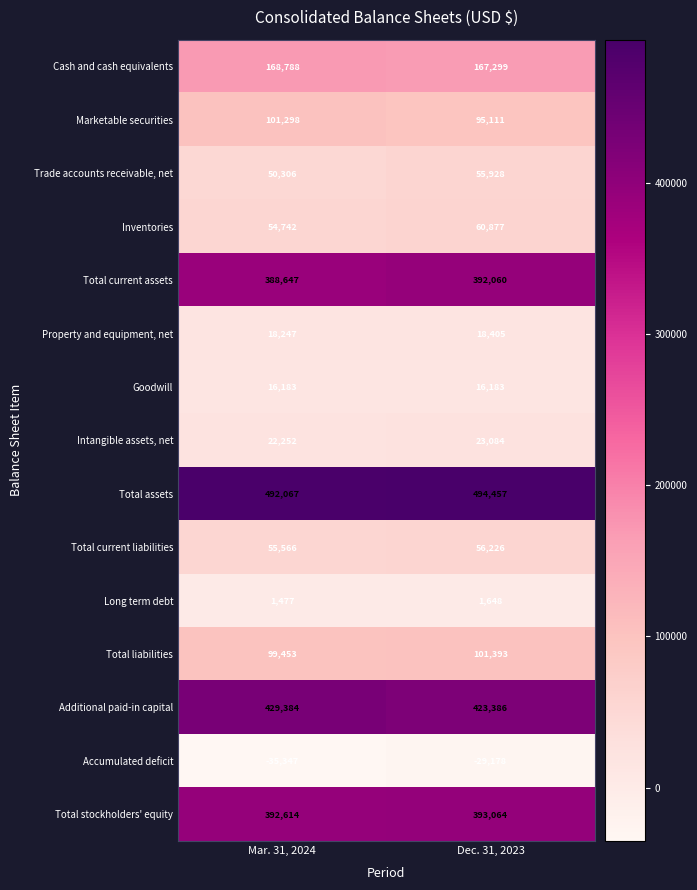

Reading left to right, transcribe all the data shown in this chart.

Cash and cash equivalents: Mar. 31, 2024=168788	Dec. 31, 2023=167299
Marketable securities: Mar. 31, 2024=101298	Dec. 31, 2023=95111
Trade accounts receivable, net: Mar. 31, 2024=50306	Dec. 31, 2023=55928
Inventories: Mar. 31, 2024=54742	Dec. 31, 2023=60877
Total current assets: Mar. 31, 2024=388647	Dec. 31, 2023=392060
Property and equipment, net: Mar. 31, 2024=18247	Dec. 31, 2023=18405
Goodwill: Mar. 31, 2024=16183	Dec. 31, 2023=16183
Intangible assets, net: Mar. 31, 2024=22252	Dec. 31, 2023=23084
Total assets: Mar. 31, 2024=492067	Dec. 31, 2023=494457
Total current liabilities: Mar. 31, 2024=55566	Dec. 31, 2023=56226
Long term debt: Mar. 31, 2024=1477	Dec. 31, 2023=1648
Total liabilities: Mar. 31, 2024=99453	Dec. 31, 2023=101393
Additional paid-in capital: Mar. 31, 2024=429384	Dec. 31, 2023=423386
Accumulated deficit: Mar. 31, 2024=-35347	Dec. 31, 2023=-29178
Total stockholders' equity: Mar. 31, 2024=392614	Dec. 31, 2023=393064